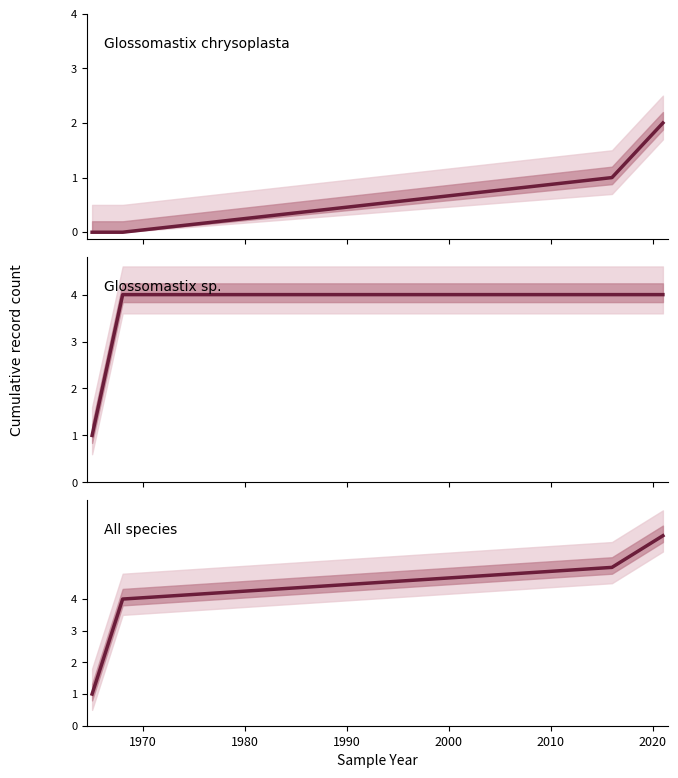

What is the average value of the Glossomastix sp. series?

3